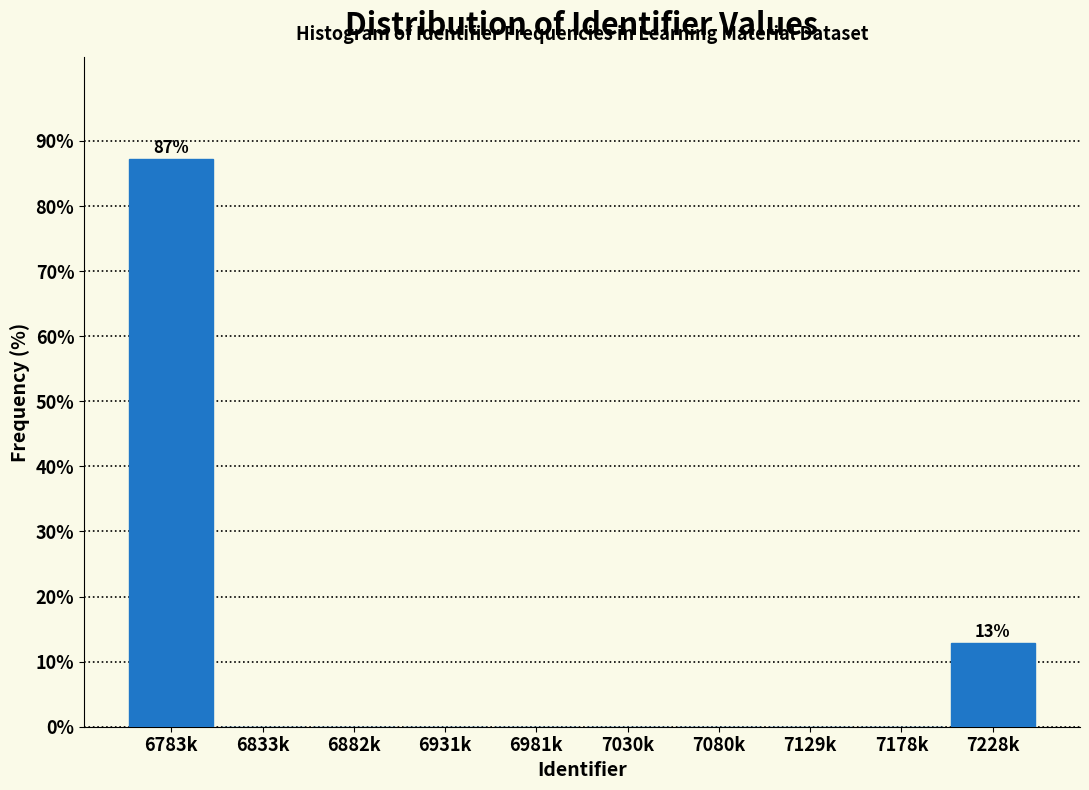

Reading left to right, transcribe all the data shown in this chart.

6783k=87.2	6833k=0.0	6882k=0.0	6931k=0.0	6981k=0.0	7030k=0.0	7080k=0.0	7129k=0.0	7178k=0.0	7228k=12.8